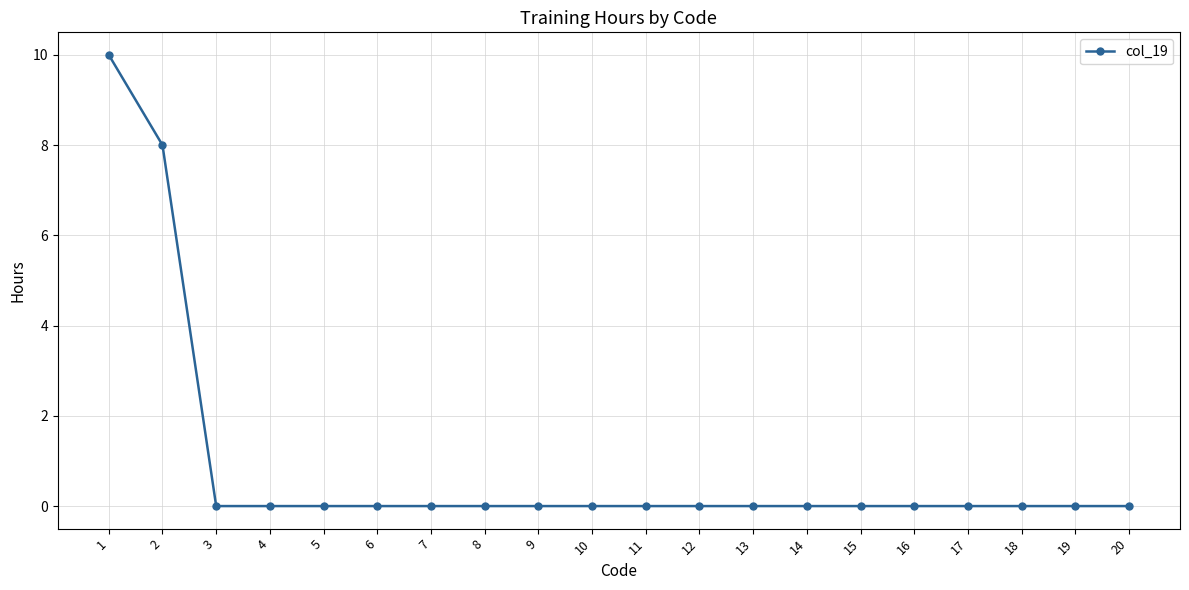

Which has a higher value, 8 or 2?

2